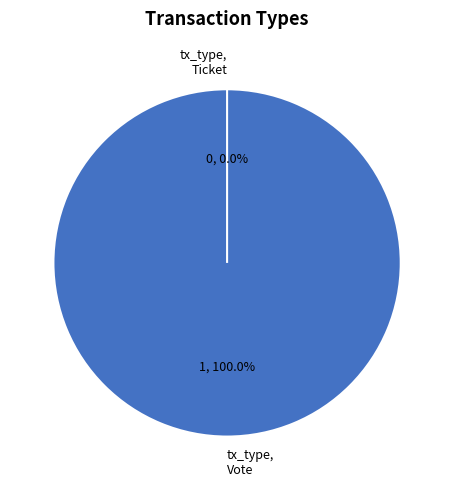

What is the change in value from Vote to Ticket?

-1